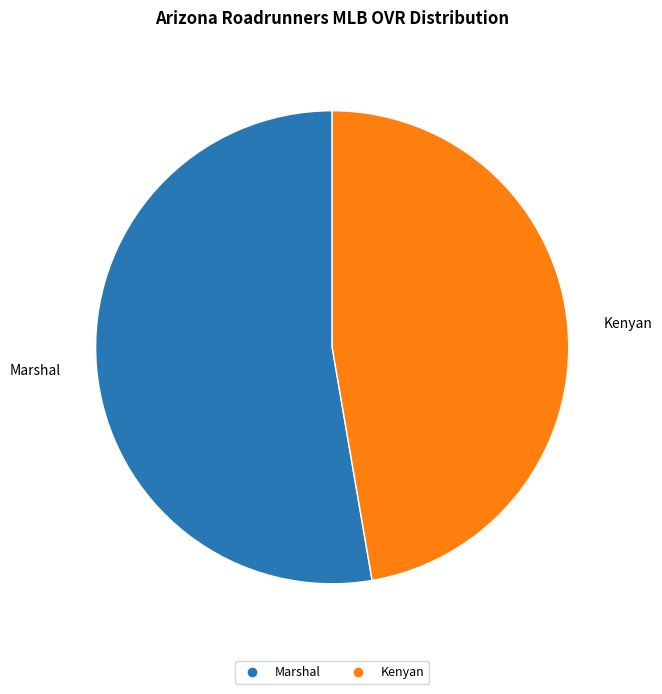

Does Marshal account for over 50% of the chart?

Yes